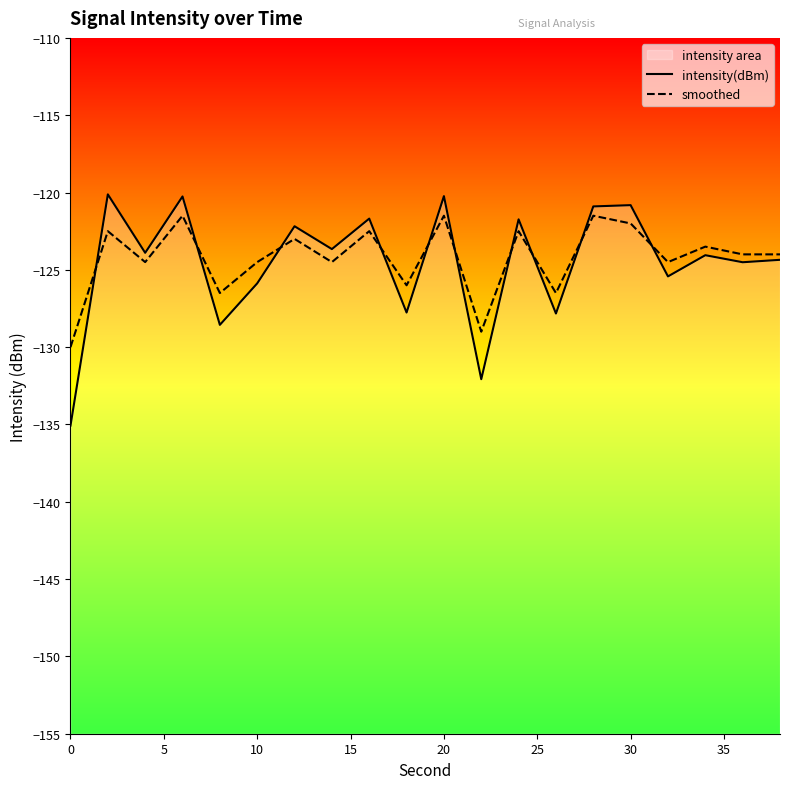

The value of intensity(dBm) at 18 is -214.1. True or false?

False